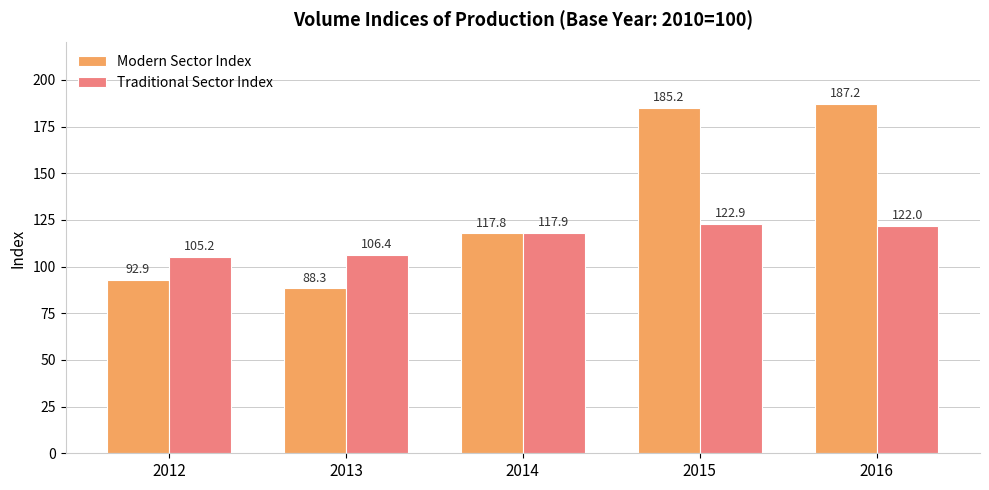

Is it true that Traditional Sector Index equals 106.4 at 2013?

True